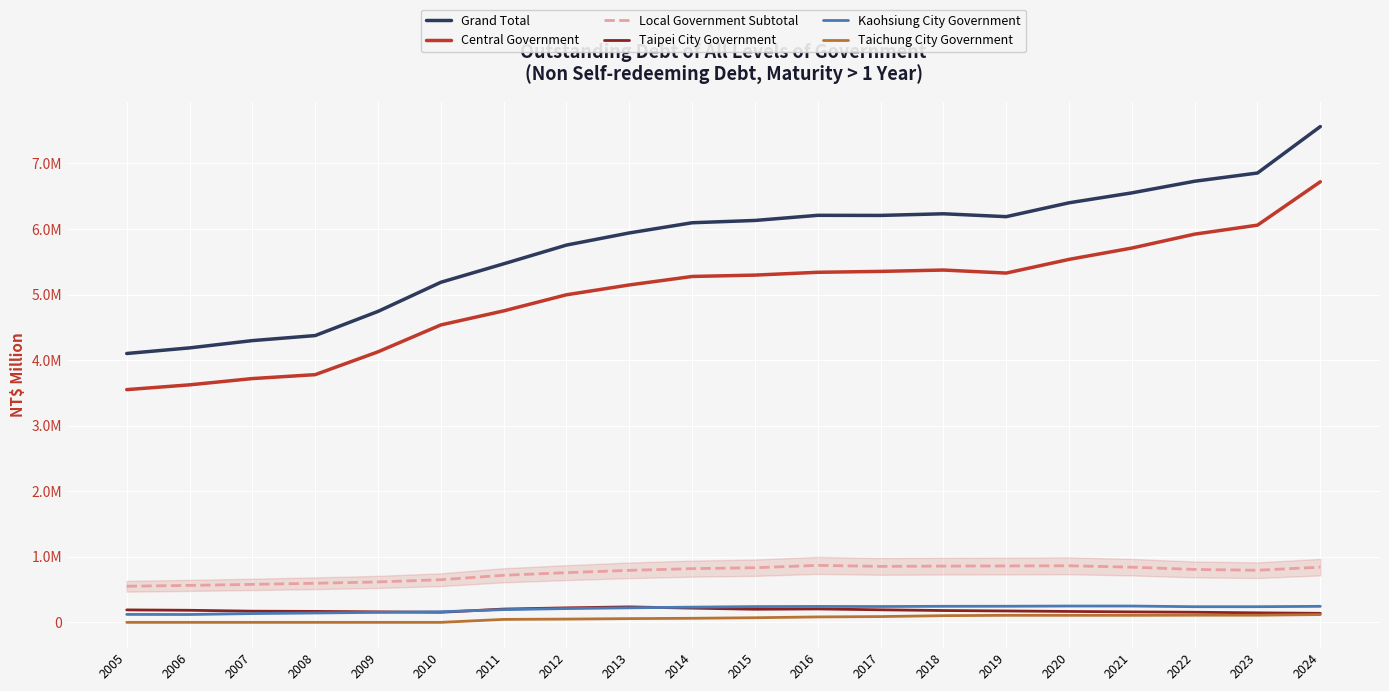

What are all the series names shown in the legend?

Grand Total, Central Government, Local Government Subtotal, Taipei City Government, Kaohsiung City Government, Taichung City Government